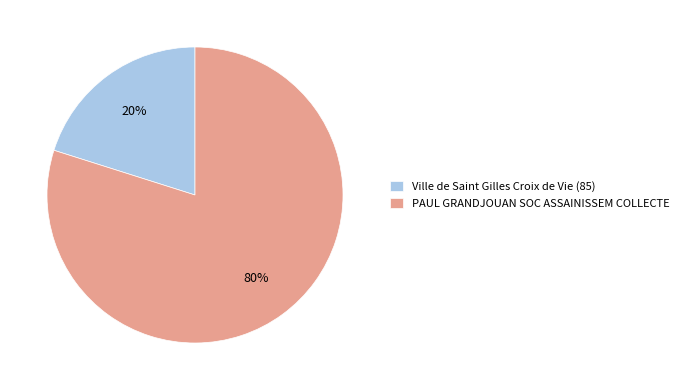

What is the largest slice in the pie chart?

PAUL GRANDJOUAN SOC ASSAINISSEM COLLECTE